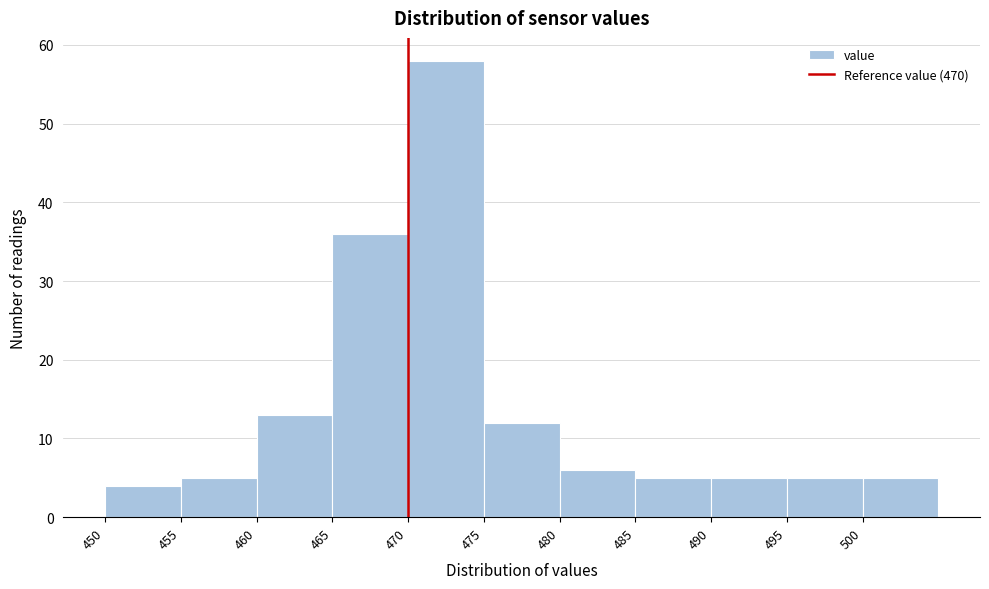

How tall is the bar that spans 465 to 470 on the x-axis? The values are not printed on the chart, so give them approximately, as read against the axis.

36